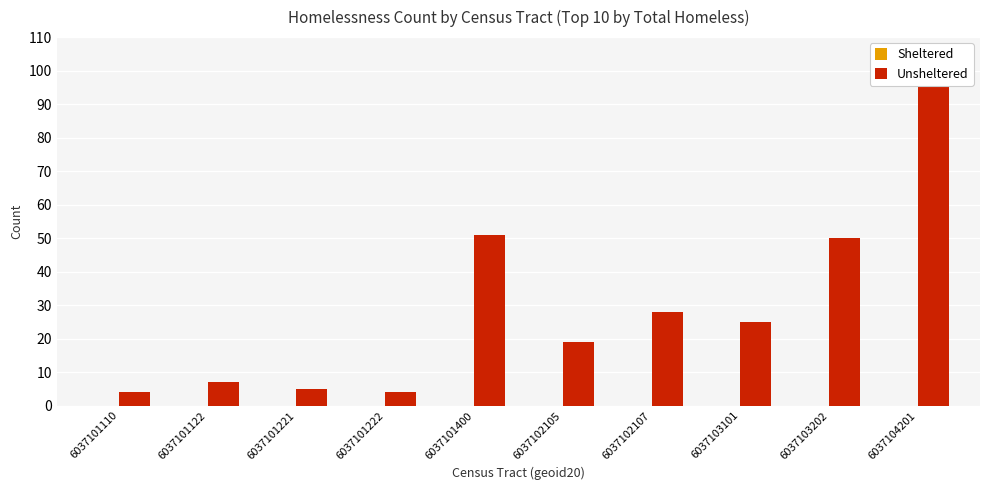

How many data points does each series have?

10